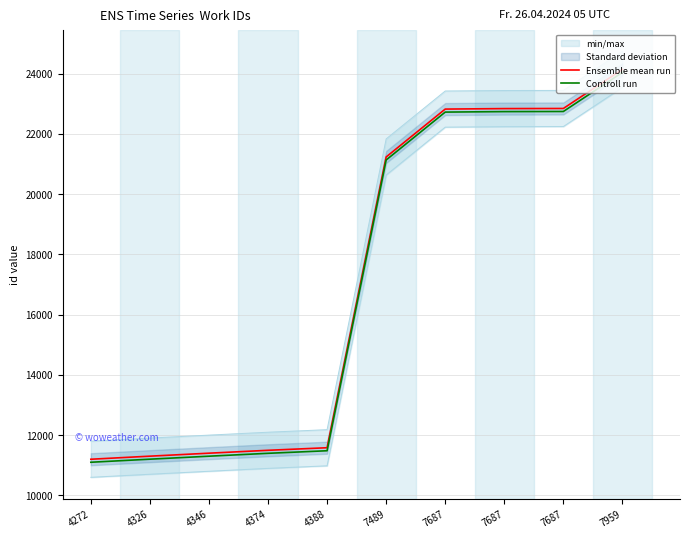

Does the chart display data point markers on the line(s)?

No